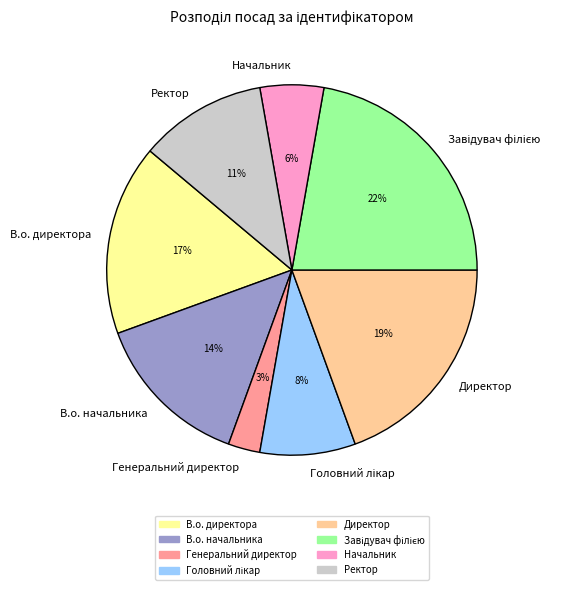

Is there a majority slice in this chart?

No